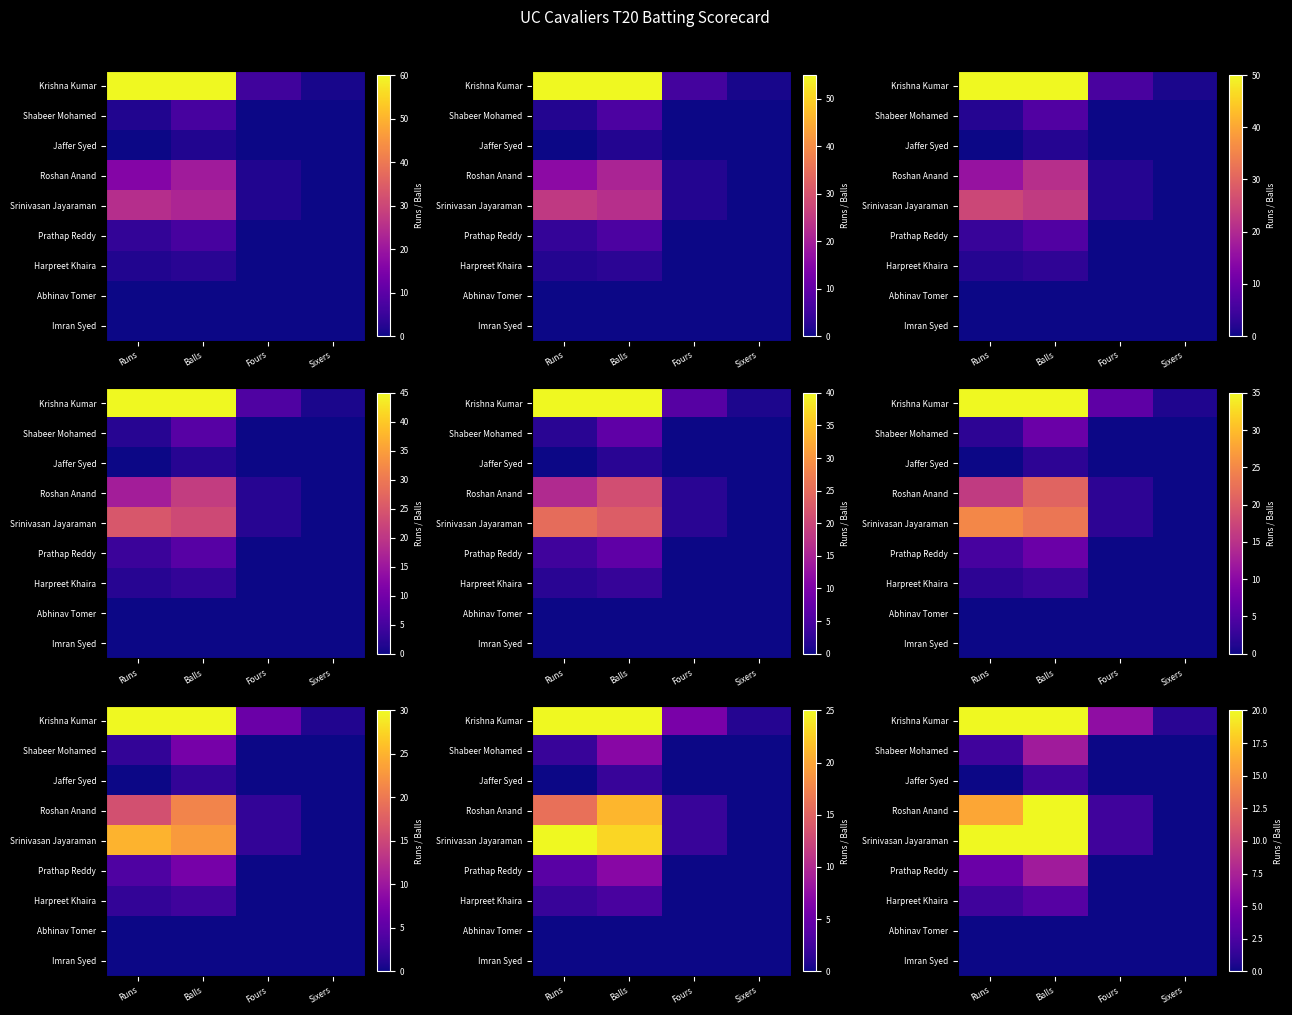

Which series has the largest total across all categories?

Krishna Kumar